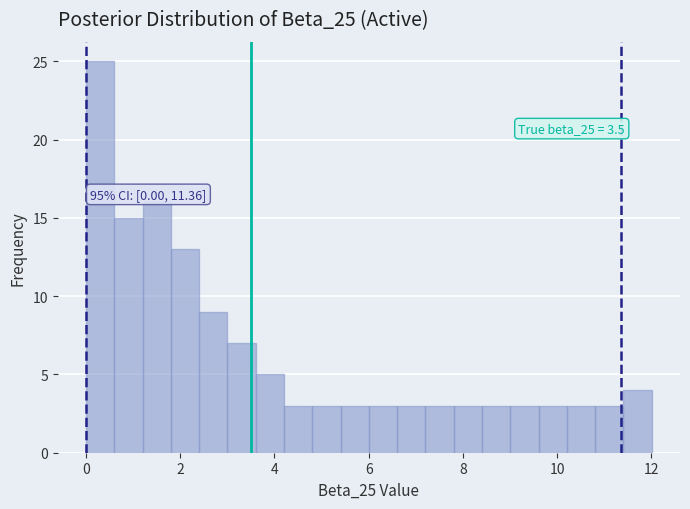

Around what value on the x-axis is the tallest bar? Give the approximate position of its centre, as read against the axis.

0.4